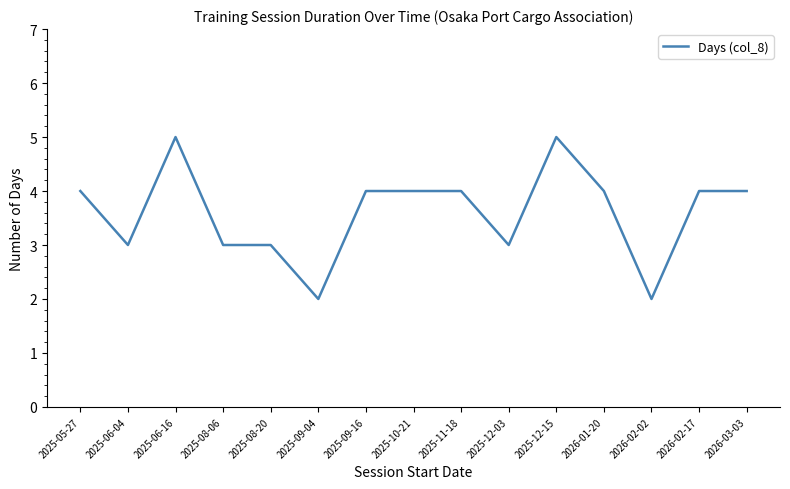

The value at 2026-02-17 is 2. True or false?

False